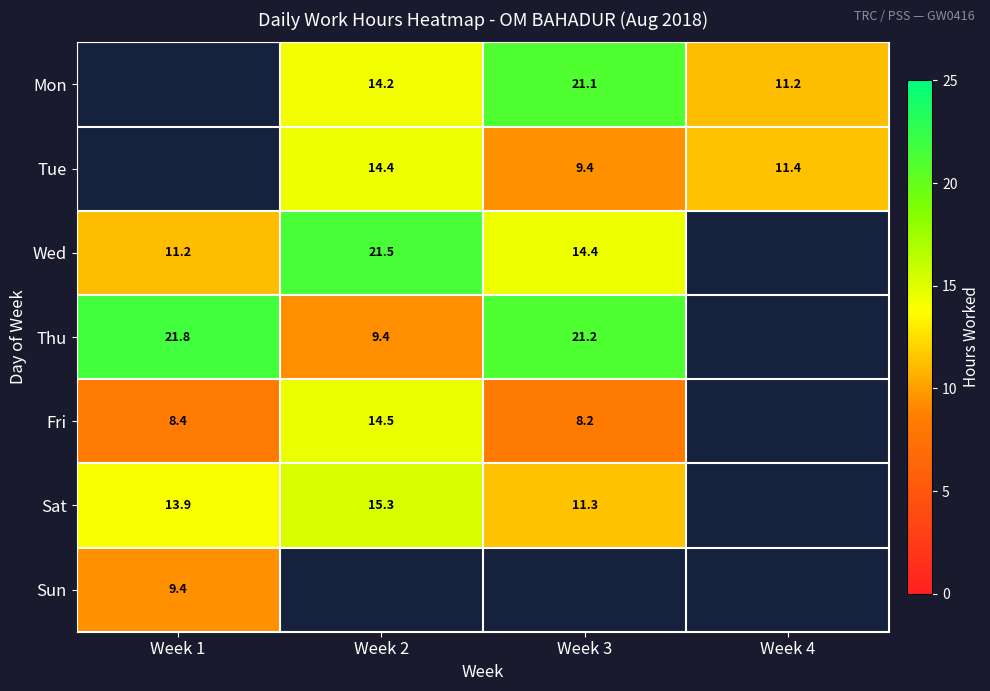

What is the difference between the highest and lowest values at Week 4?

0.2